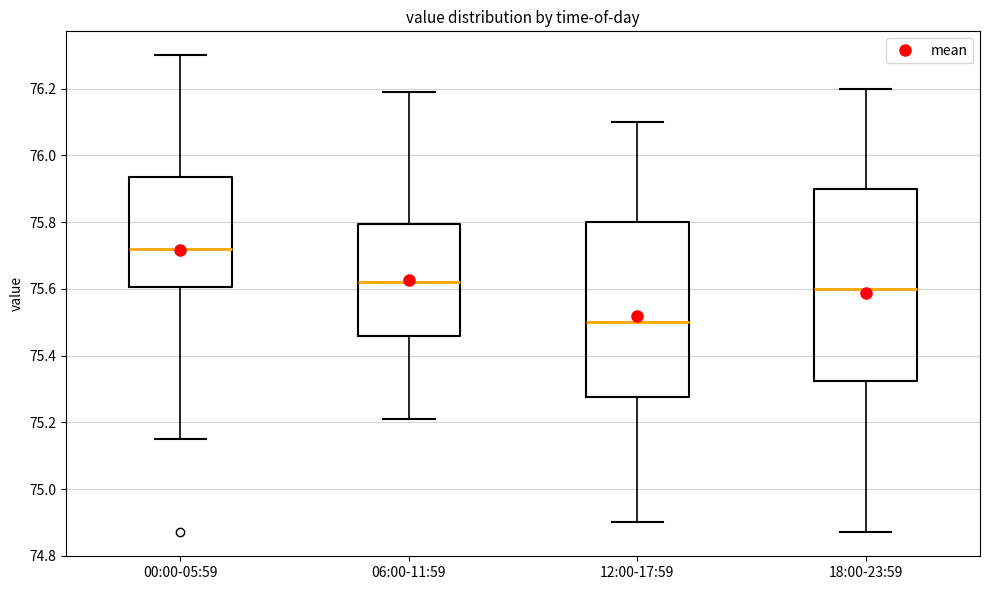

Reading left to right, read every box against the y-axis: the position of its median line, the range the box covers, and the ends of its whiskers. The values are not printed on the chart, so give them approximately, as read against the axis.

00:00-05:59: median 75.72, box 75.60 to 75.94, whiskers 75.16 to 76.30
06:00-11:59: median 75.62, box 75.46 to 75.80, whiskers 75.22 to 76.20
12:00-17:59: median 75.50, box 75.28 to 75.80, whiskers 74.90 to 76.10
18:00-23:59: median 75.60, box 75.32 to 75.90, whiskers 74.88 to 76.20